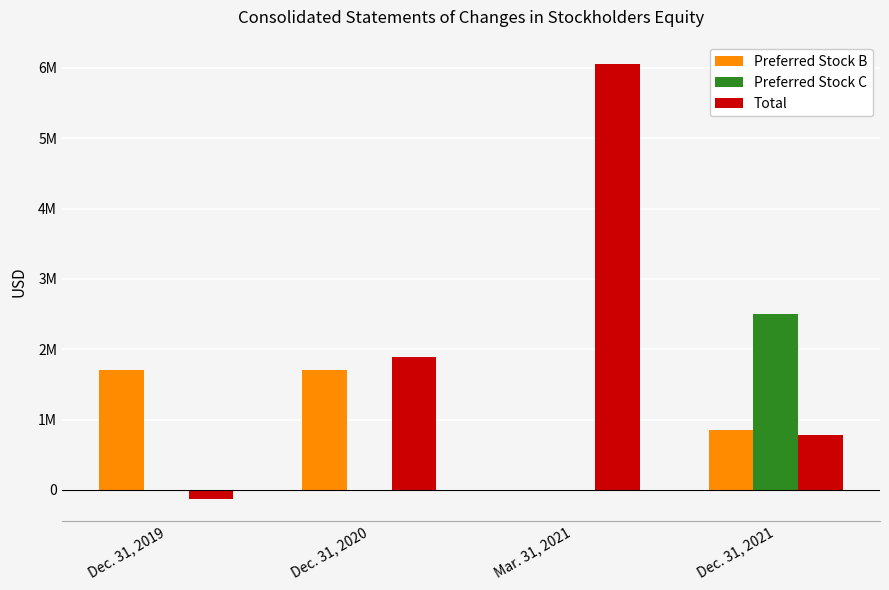

Is the value of Preferred Stock C at Mar. 31, 2021 greater than the value of Total at Dec. 31, 2020?

No